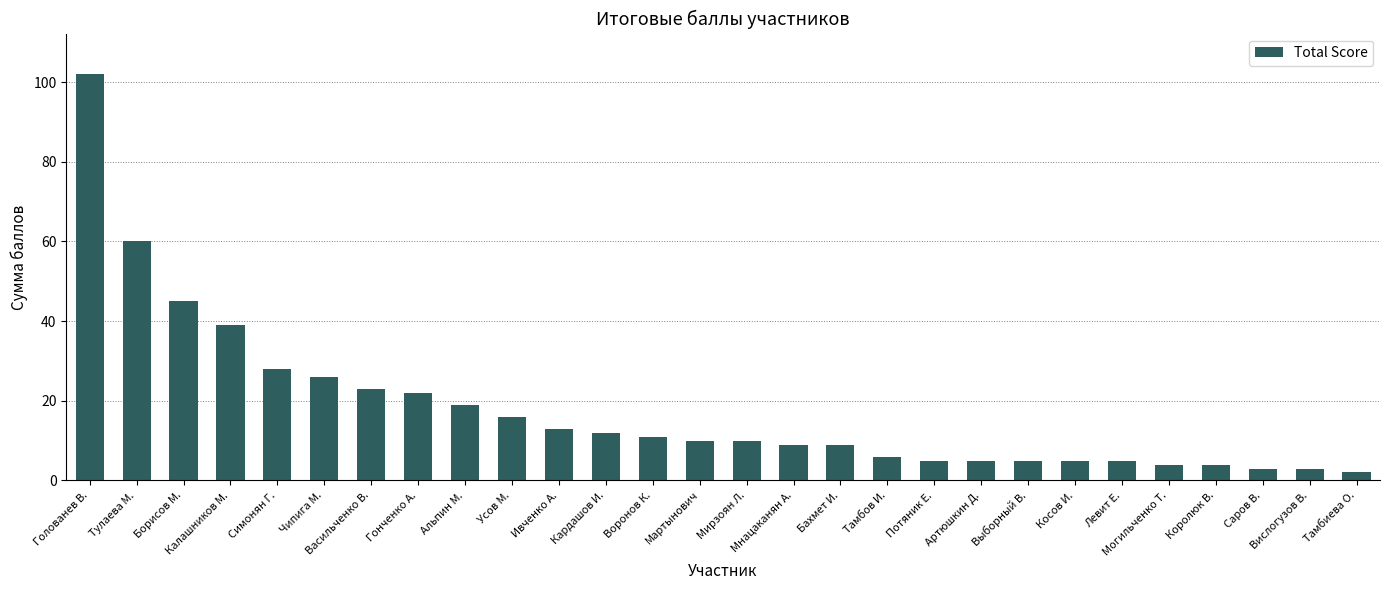

What is the ratio of the value at Мирзоян Л. to the value at Вислогузов В.?

3.3